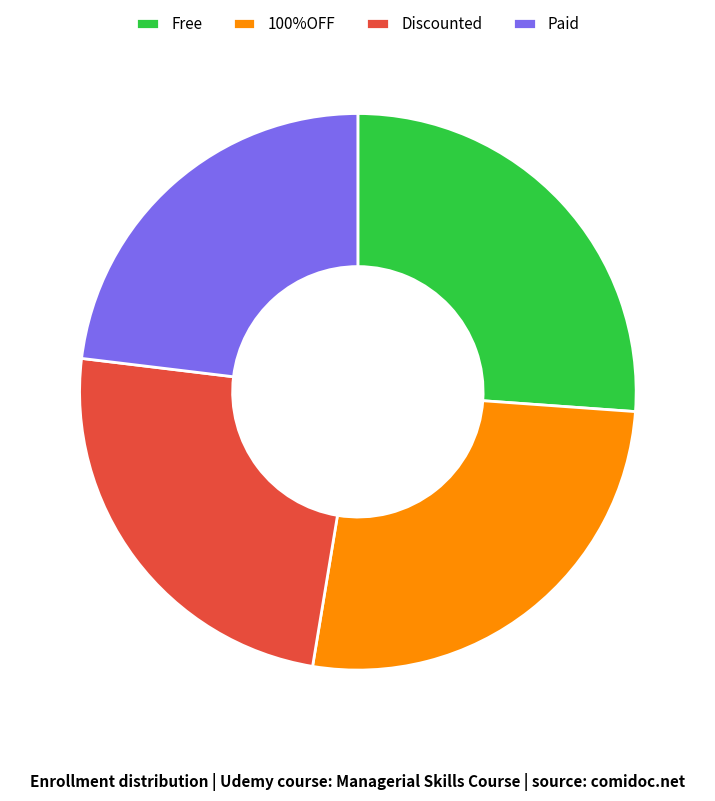

Do Paid and Free together represent more than half of the pie?

No